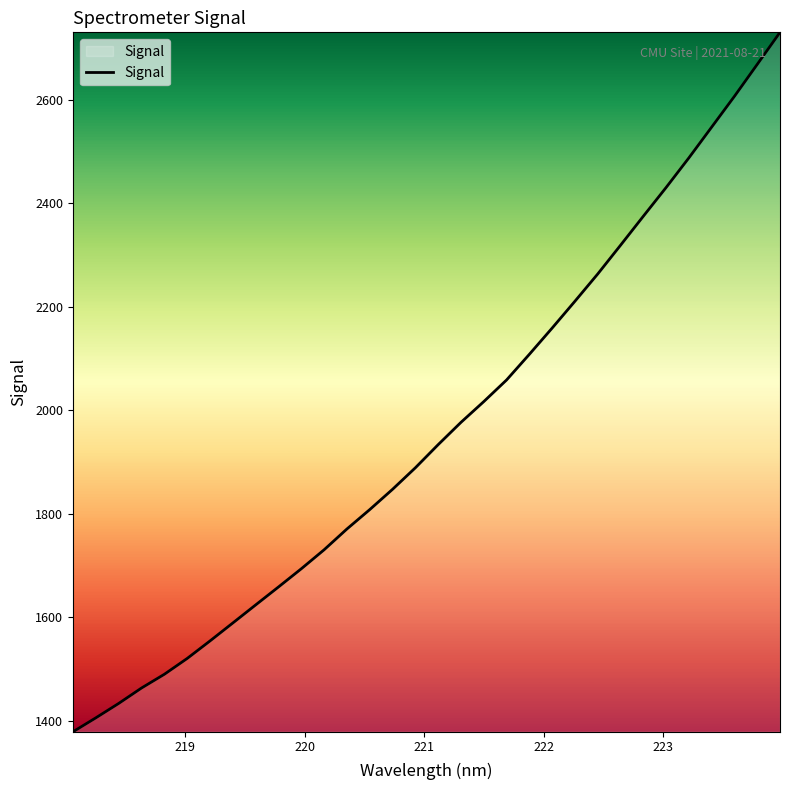

What is the maximum value shown in the chart?

2730.5